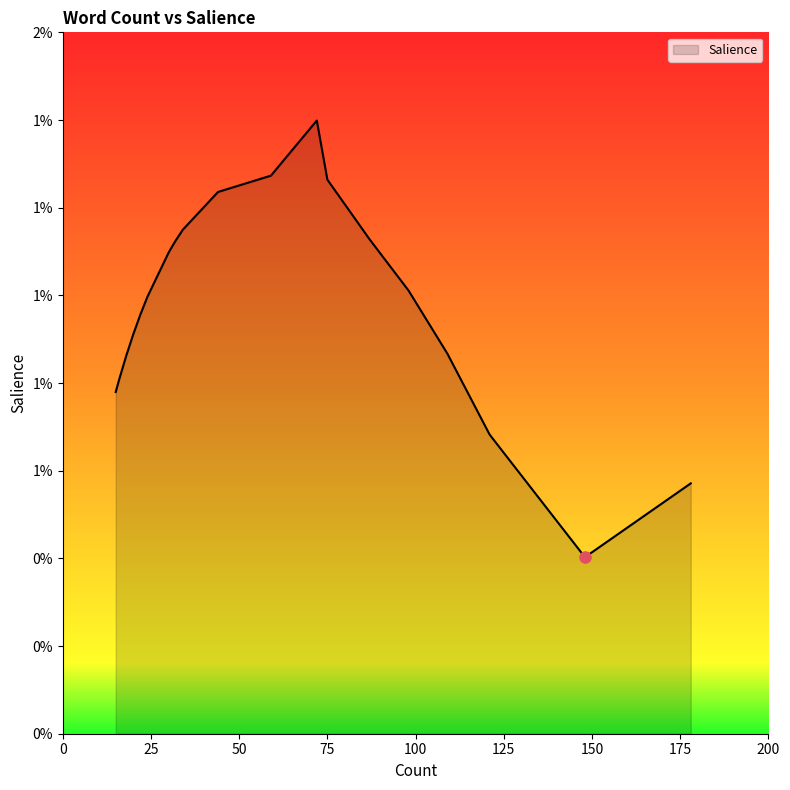

Does the chart have visible grid lines?

No